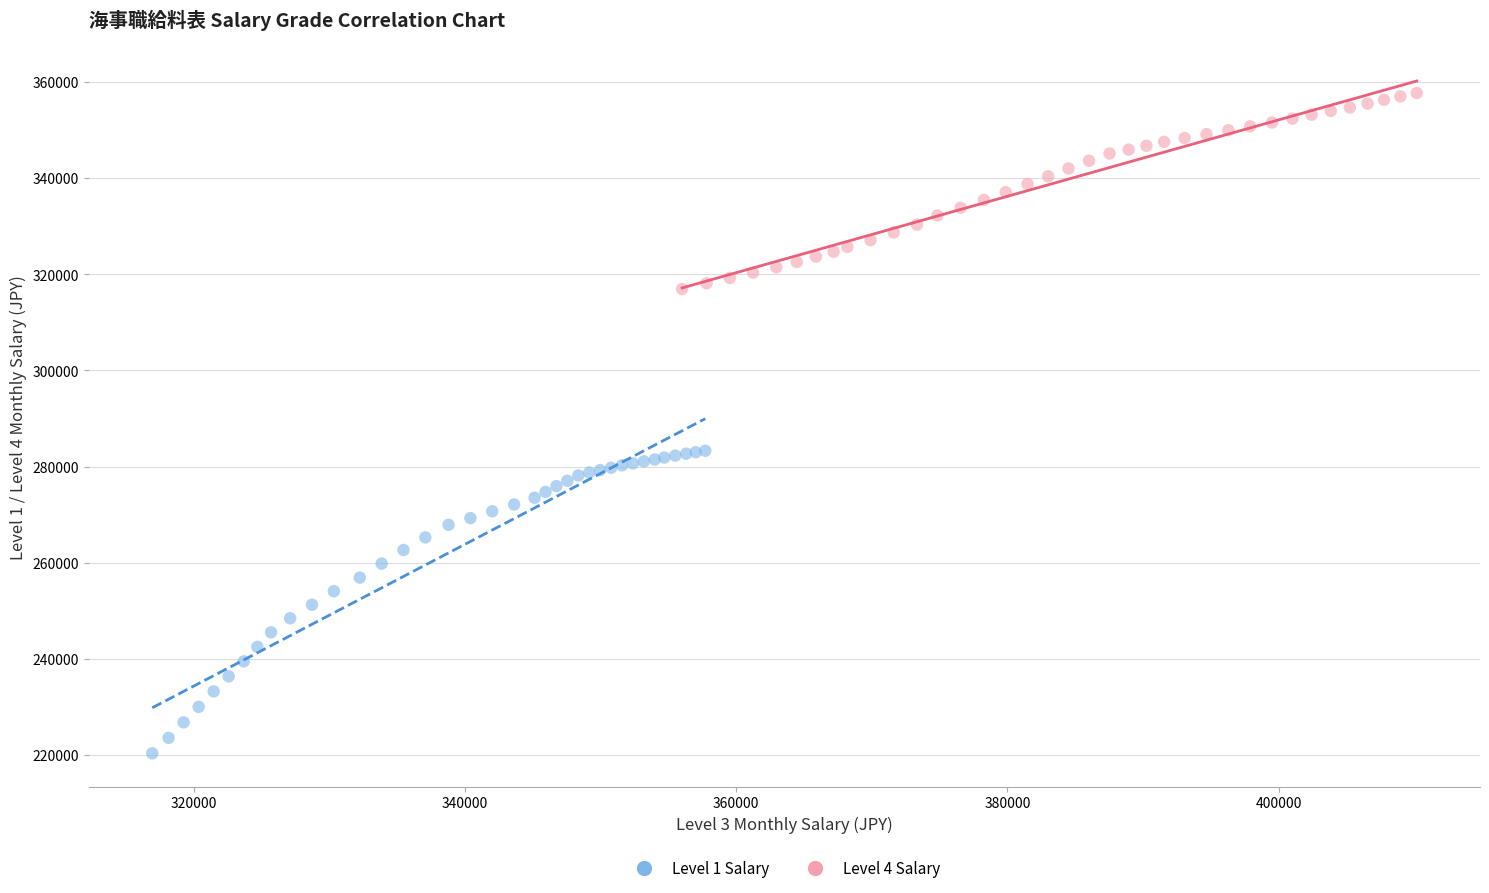

Which series contains the highest Y value?

Level 4 Salary